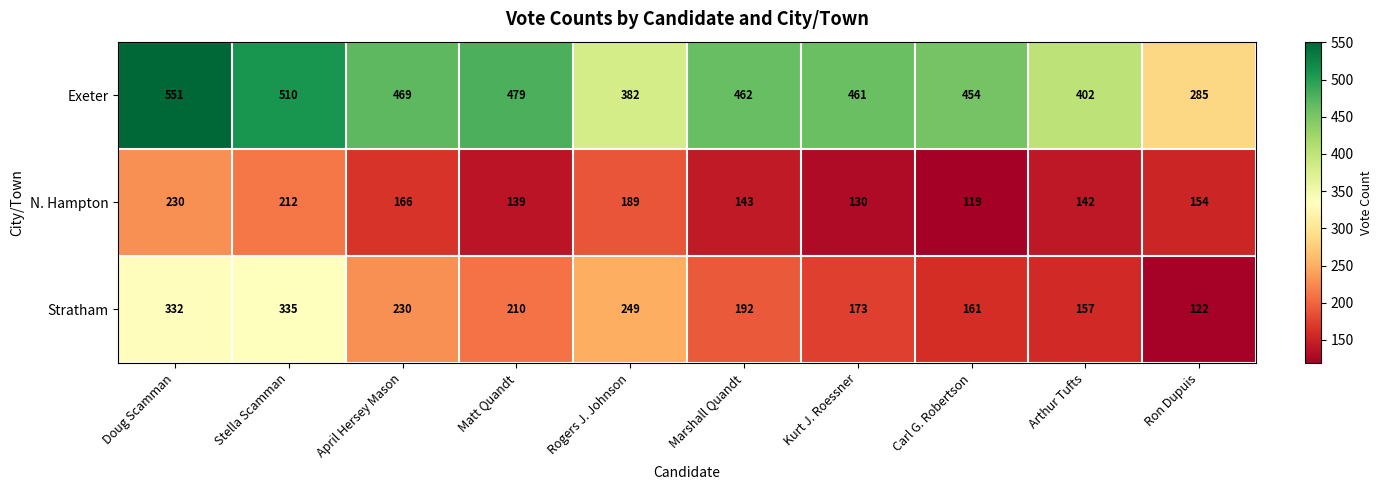

The N. Hampton series shows 119 at Carl G. Robertson. True or false?

True